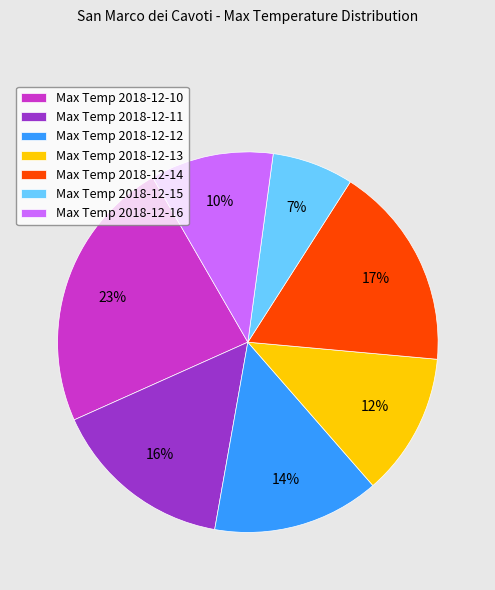

Does Max Temp 2018-12-16 represent more than half of the total?

No